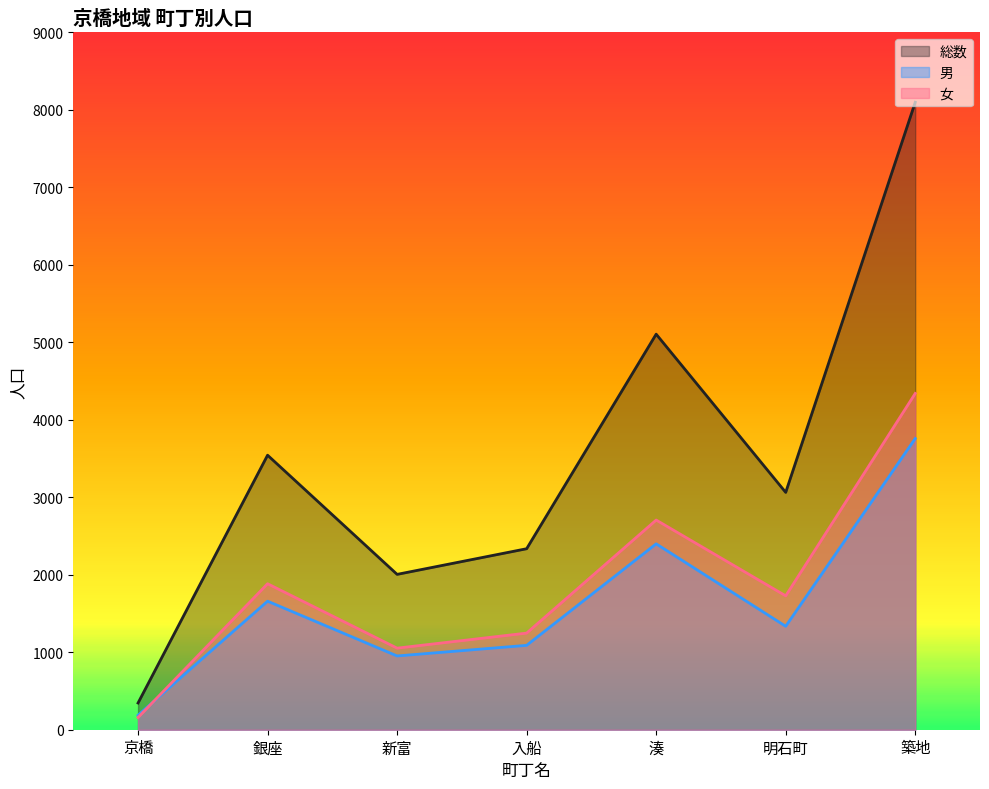

How many lines are shown in the chart?

3